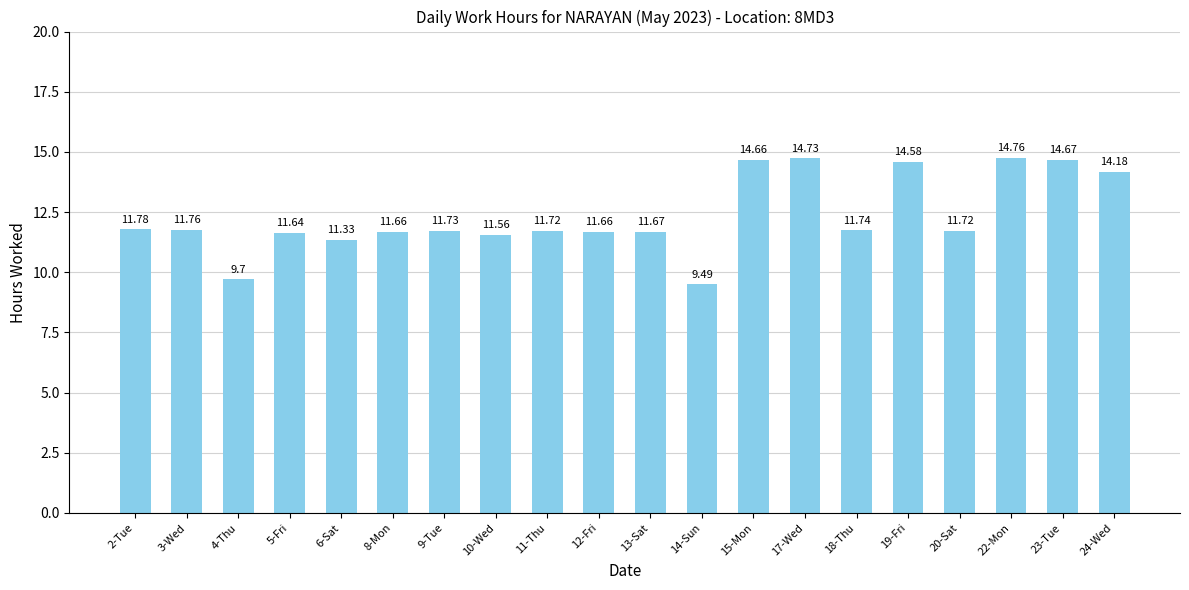

Count the number of categories in the chart.

20